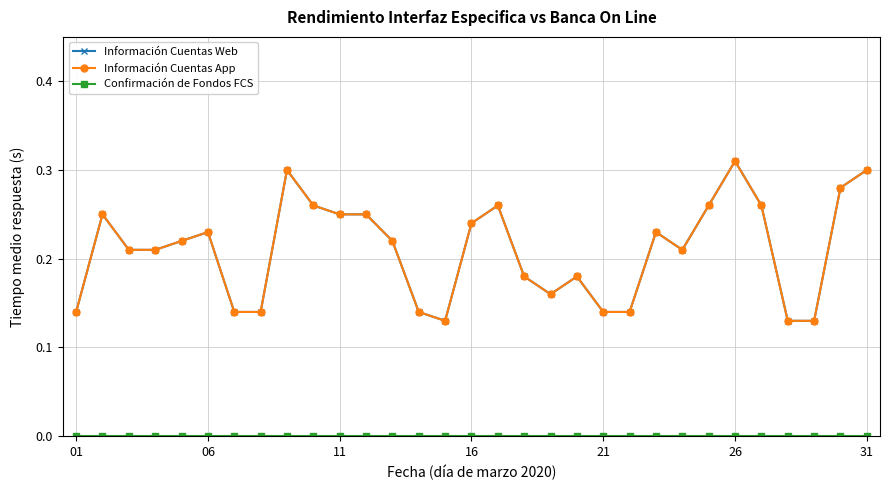

What is the average value of the Información Cuentas Web series?

0.2